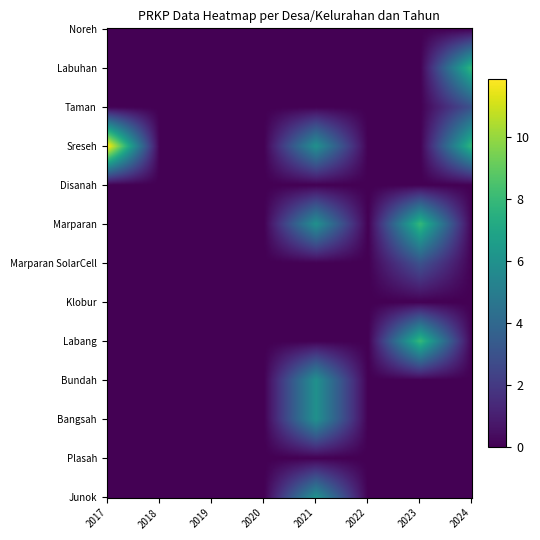

Which series changed the most between 2021 and 2024?

Labuhan